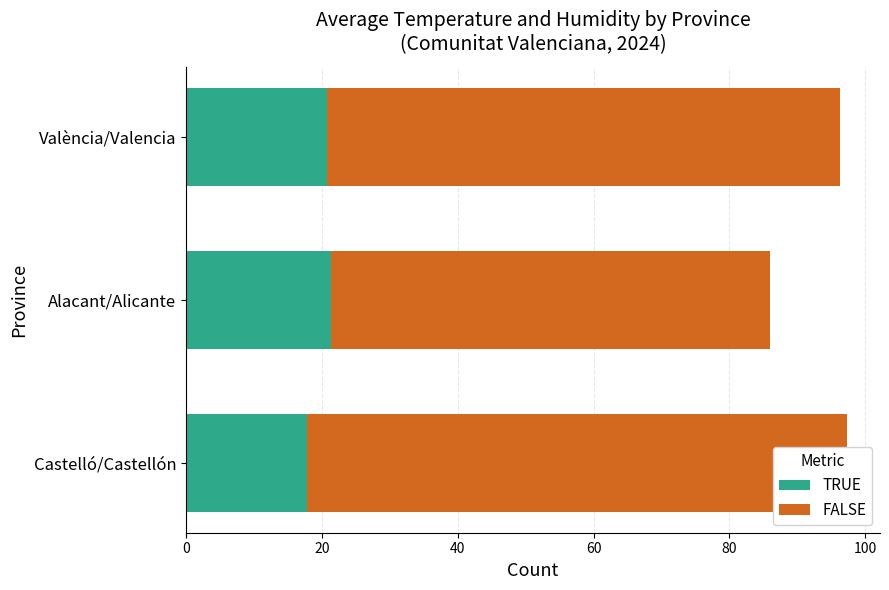

Which has a higher value, Alacant/Alicante or Castelló/Castellón?

Alacant/Alicante